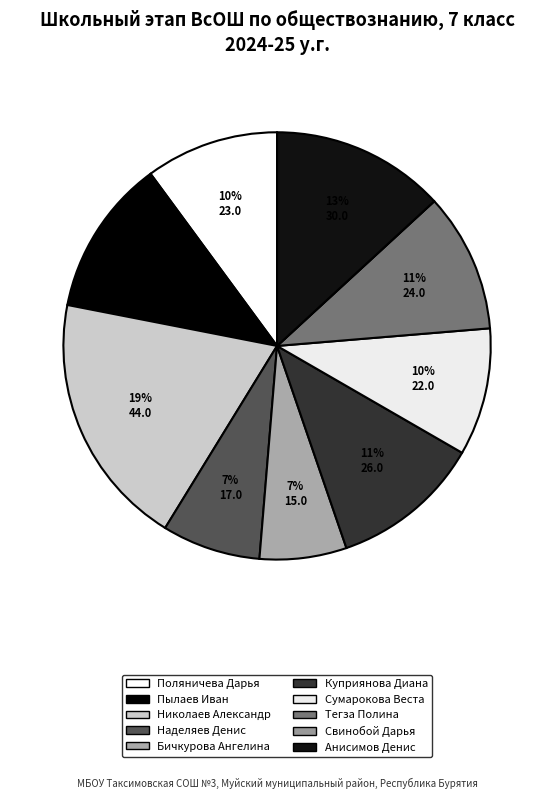

Is the sum of Николаев Александр and Бичкурова Ангелина greater than half?

No